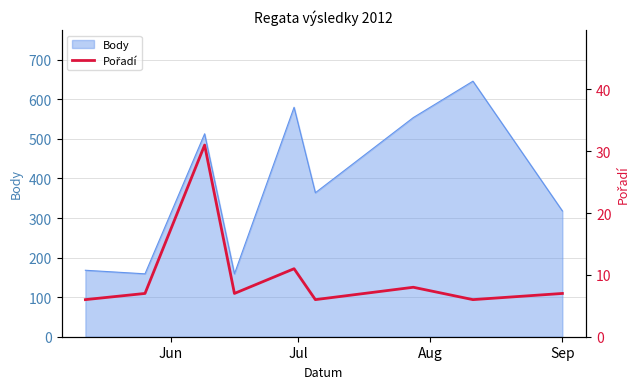

What is the highest value of the Body series?

646